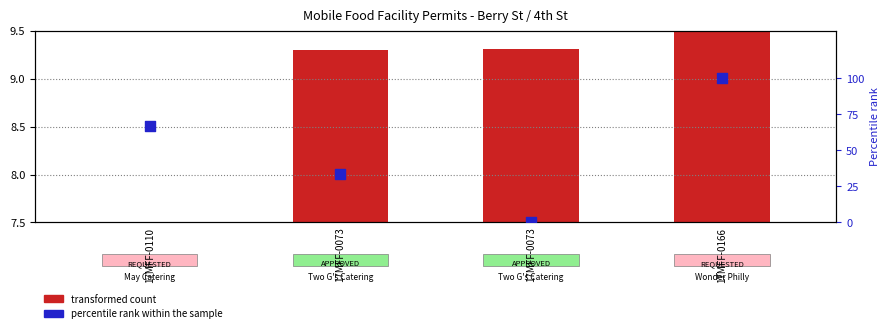

Which series has the widest spread of Y values?

percentile rank within the sample